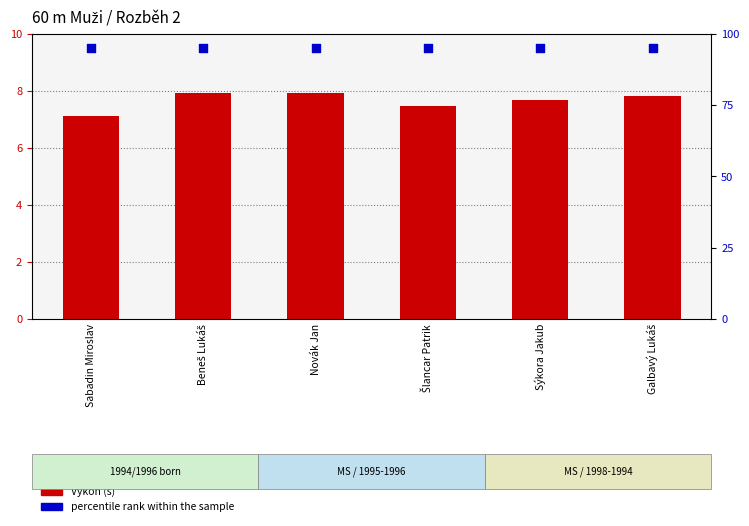

Which series has the largest total across all categories?

percentile rank within the sample